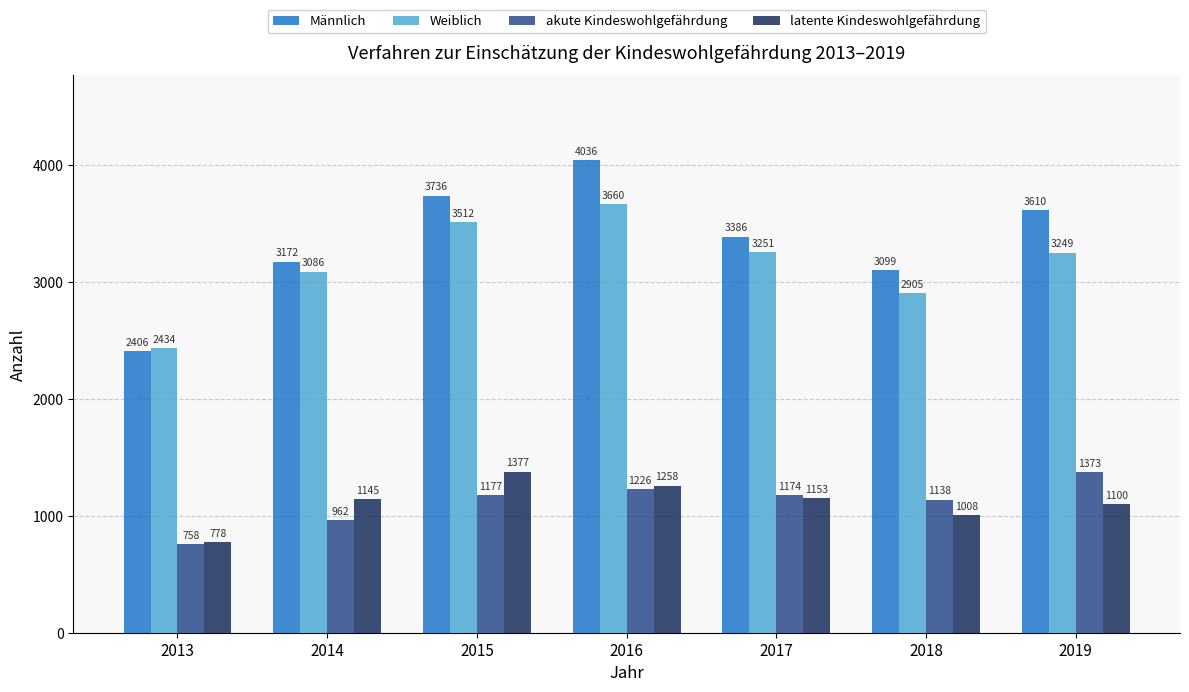

At which label does akute Kindeswohlgefährdung first exceed 1174?

2015